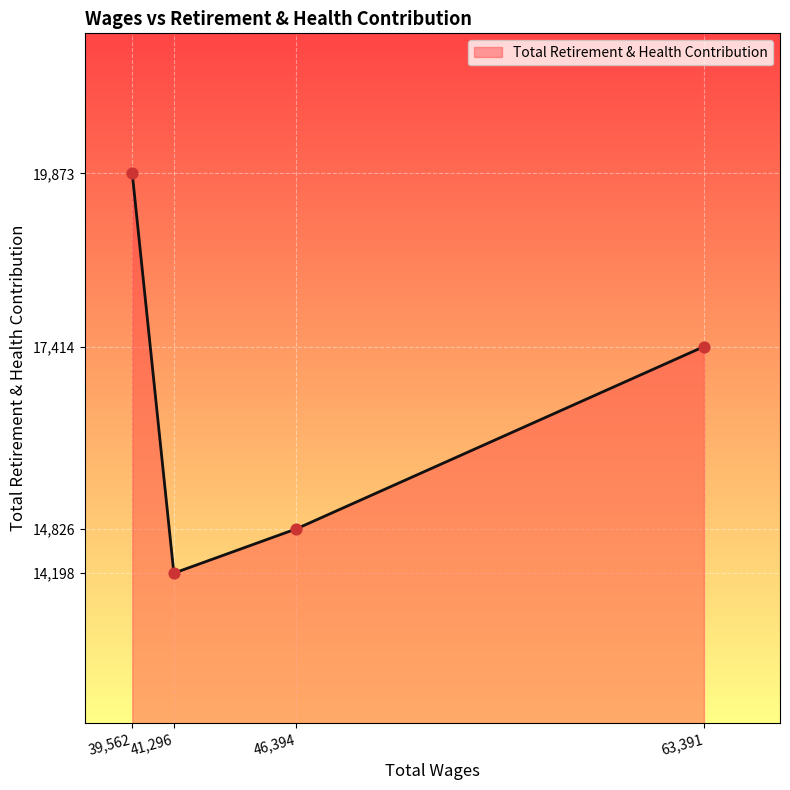

What is the ratio of the value at 39,562 to the value at 46,394?

1.3